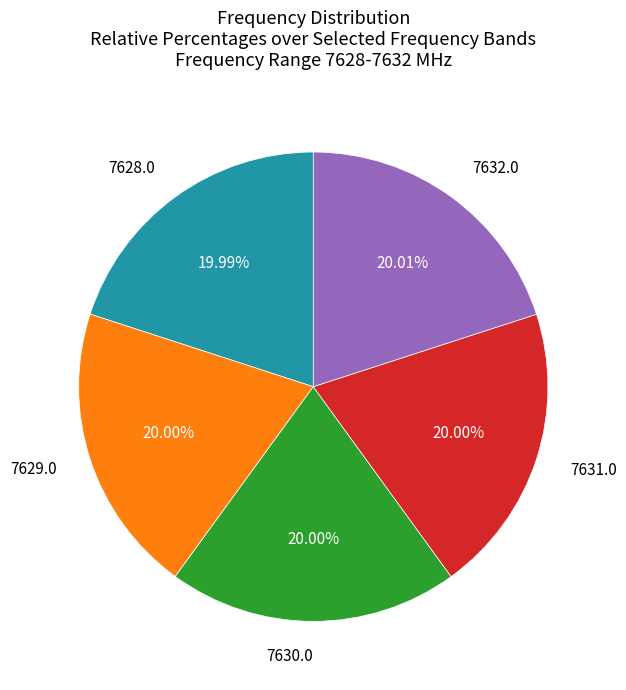

Is there a majority slice in this chart?

No